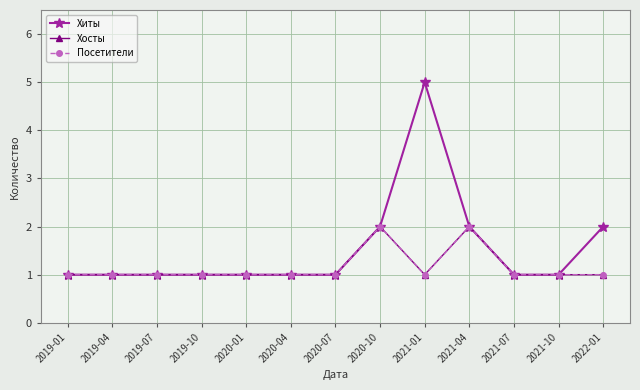

Reading left to right, what are all the values shown in this chart?

Хиты: 2019-01=1	2019-04=1	2019-07=1	2019-10=1	2020-01=1	2020-04=1	2020-07=1	2020-10=2	2021-01=5	2021-04=2	2021-07=1	2021-10=1	2022-01=2
Хосты: 2019-01=1	2019-04=1	2019-07=1	2019-10=1	2020-01=1	2020-04=1	2020-07=1	2020-10=2	2021-01=1	2021-04=2	2021-07=1	2021-10=1	2022-01=1
Посетители: 2019-01=1	2019-04=1	2019-07=1	2019-10=1	2020-01=1	2020-04=1	2020-07=1	2020-10=2	2021-01=1	2021-04=2	2021-07=1	2021-10=1	2022-01=1